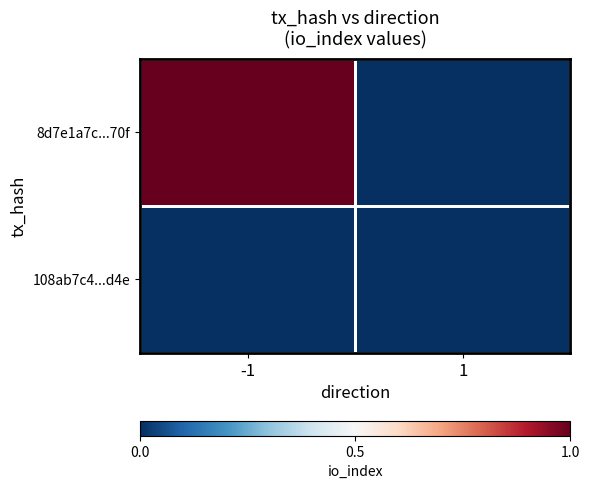

At how many categories does at least one series exceed 0?

1